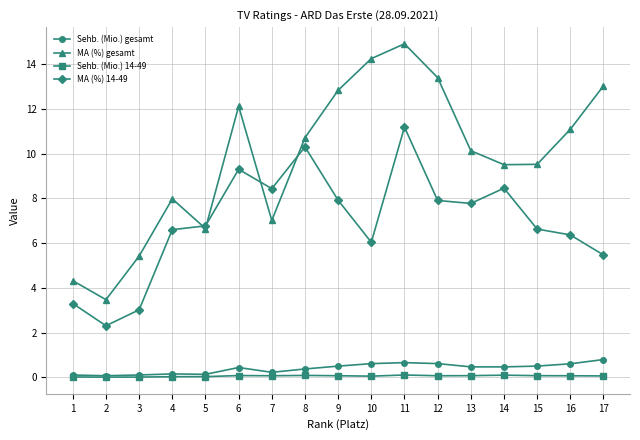

What is the value of the Sehb. (Mio.) 14-49 point at the 13th from the left?

0.1